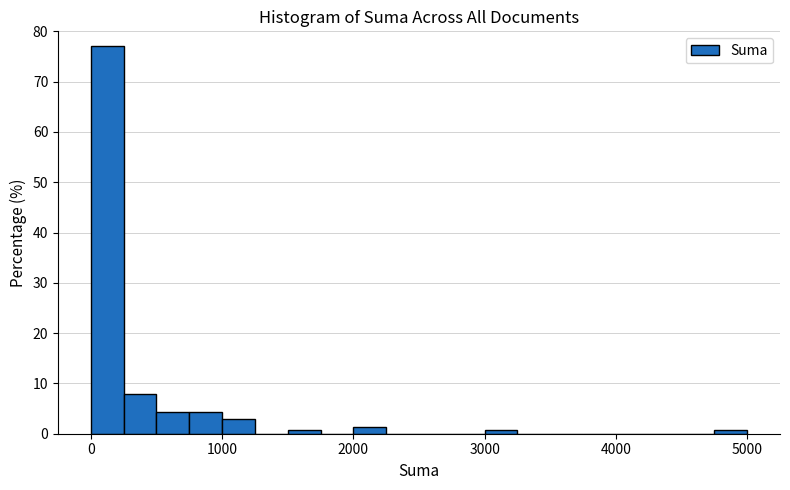

Around what value on the x-axis is the tallest bar? Give the approximate position of its centre, as read against the axis.

100